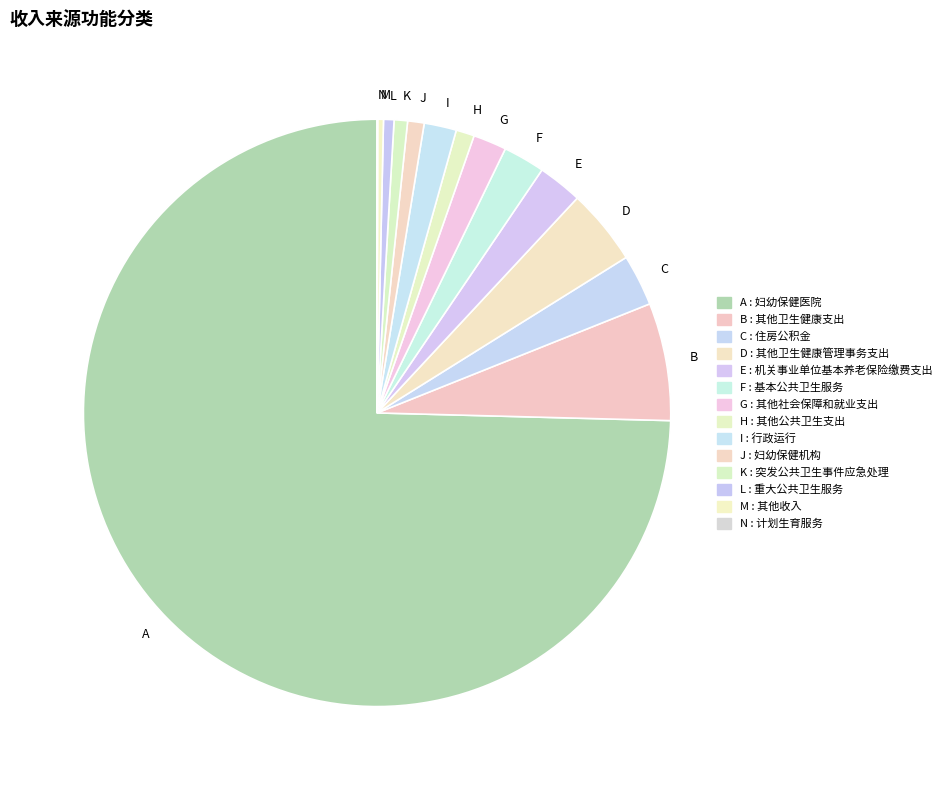

Which category has the biggest portion of the pie?

A